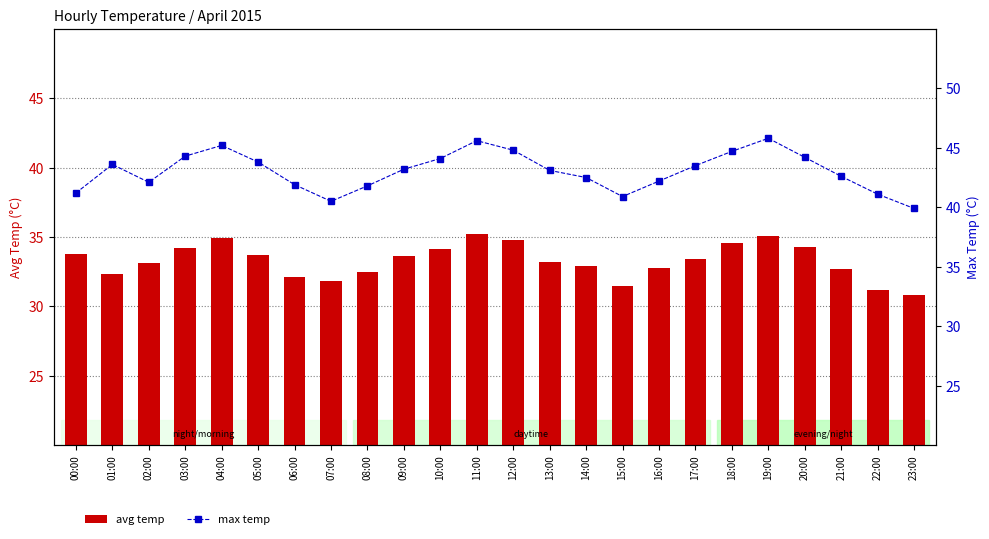

What is the value of the avg temp bar at the 13th from the left?

34.8